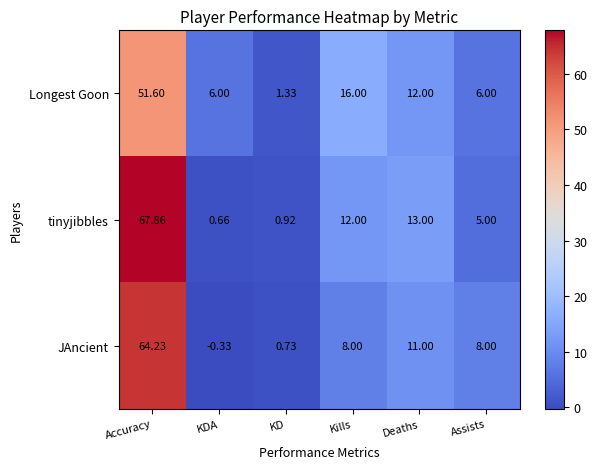

Which series has the widest spread of values?

tinyjibbles